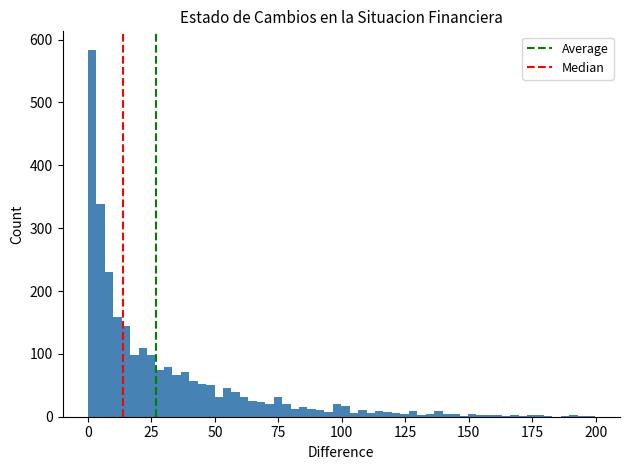

Around what value on the x-axis is the tallest bar? Give the approximate position of its centre, as read against the axis.

0